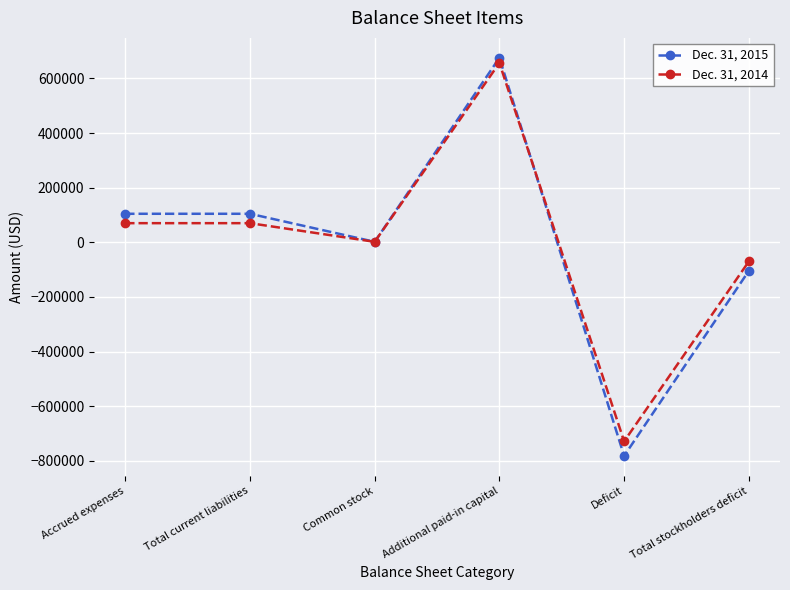

What is the spread (max minus min) of values at Accrued expenses?

34390